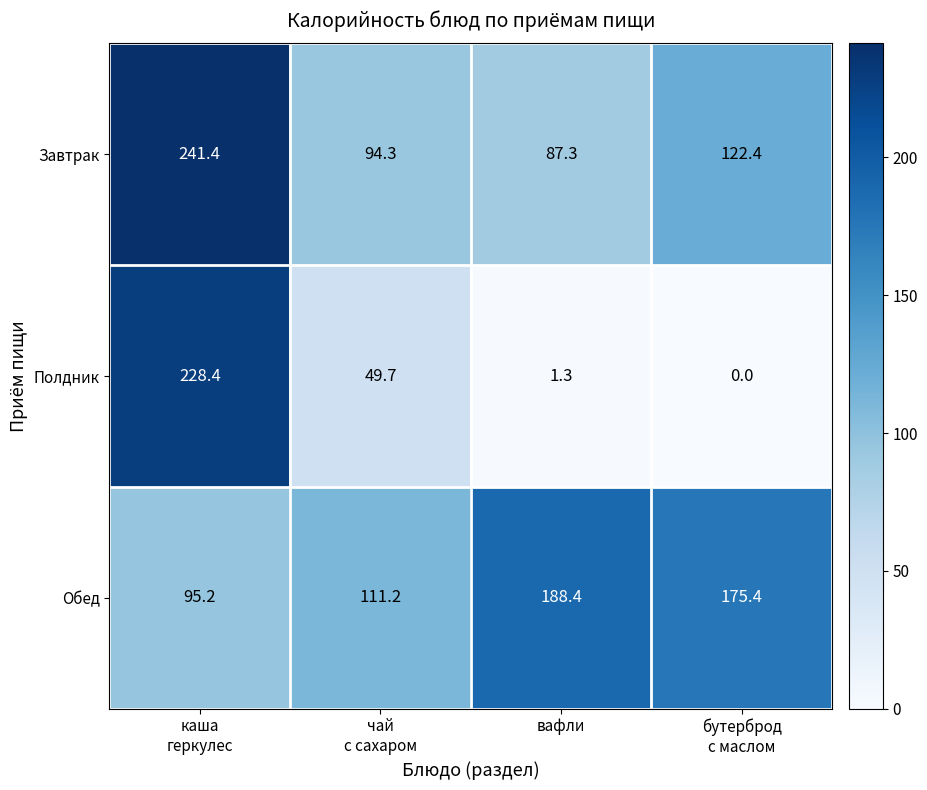

Count the number of categories in the chart.

4